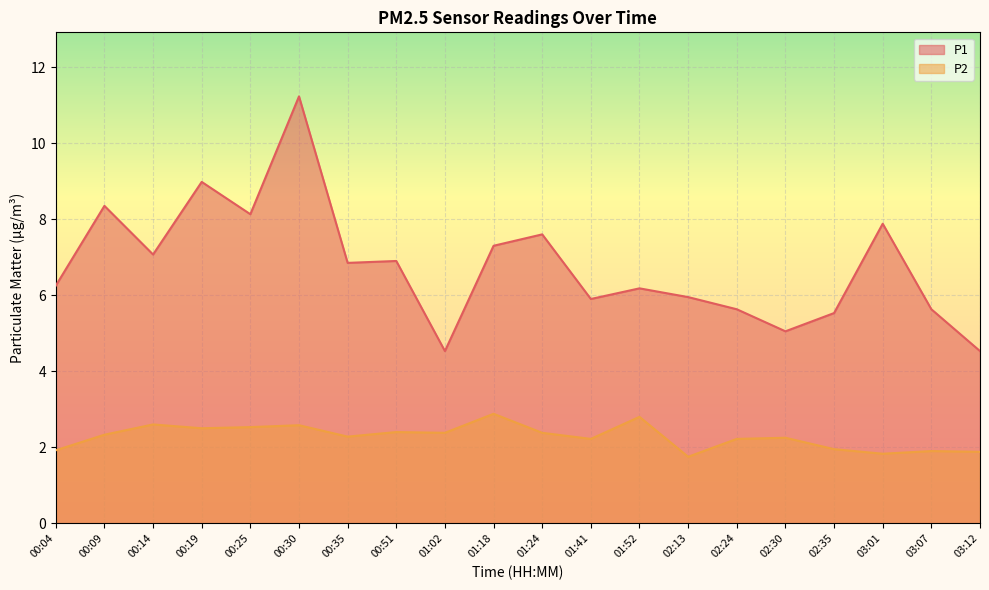

Reading left to right, extract all data points from this chart.

P1: 6.2	8.3	7.1	9.0	8.1	11.2	6.8	6.9	4.5	7.3	7.6	5.9	6.2	6.0	5.6	5.0	5.5	7.9	5.6	4.5
P2: 1.9	2.3	2.6	2.5	2.5	2.6	2.3	2.4	2.4	2.9	2.4	2.2	2.8	1.8	2.2	2.2	1.9	1.8	1.9	1.9